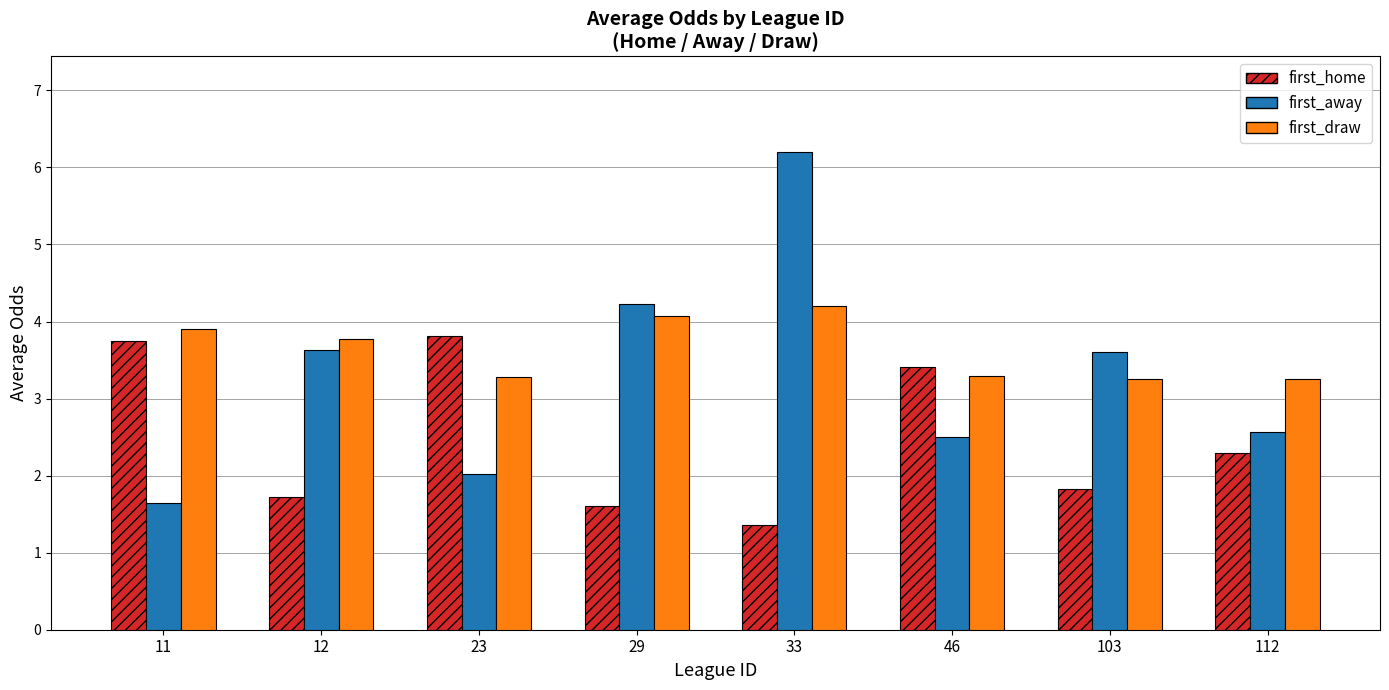

The first_away series shows 0.5 at 23. True or false?

False